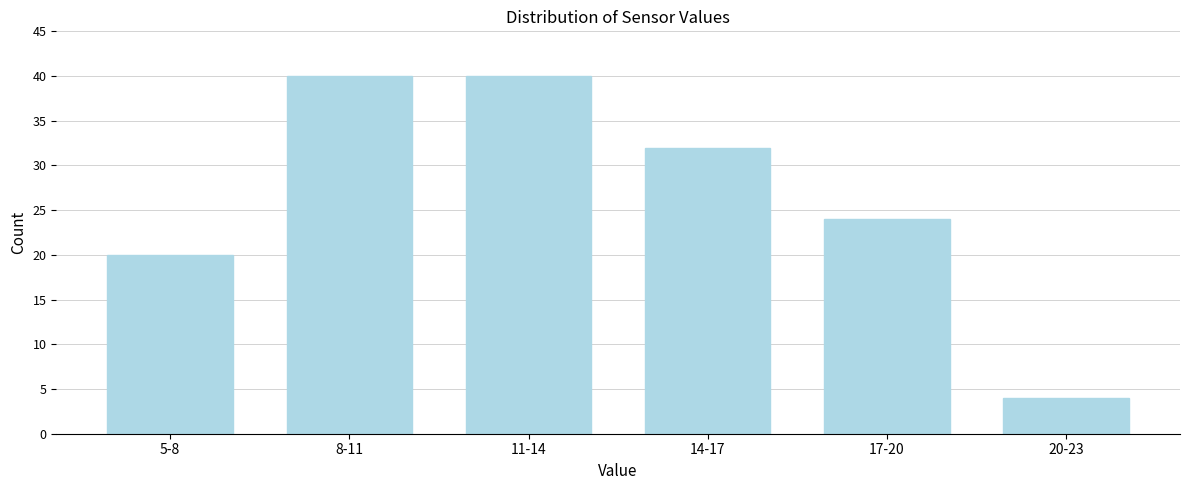

Reading left to right, extract all data points from this chart.

5-8=20	8-11=40	11-14=40	14-17=32	17-20=24	20-23=4